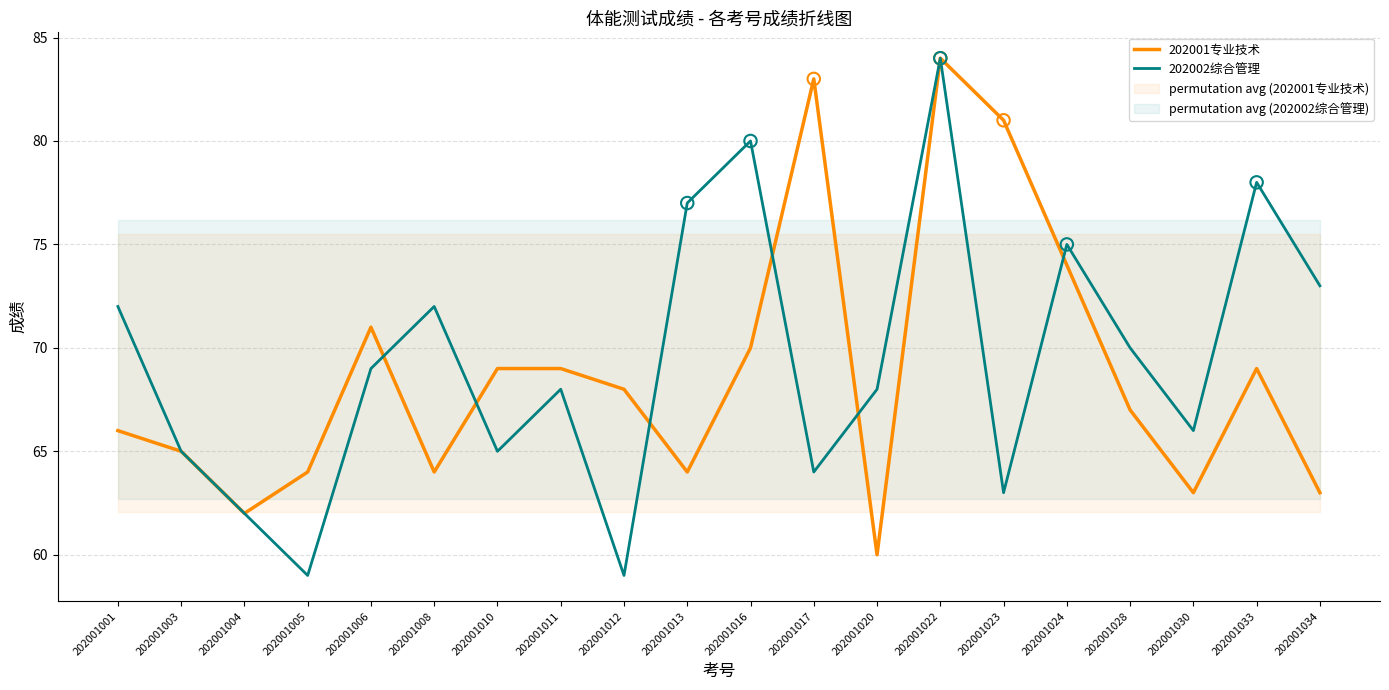

What is the total value across all series at 202001028?

137